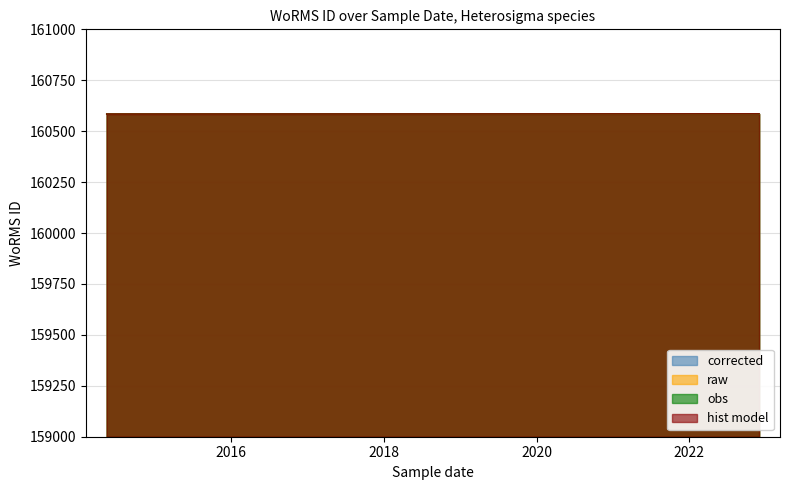

Reading right to left, extract all data points from this chart.

corrected: 160584	160584	160585
raw: 160584	160584	160585
obs: 160584	160584	160585
hist model: 160584	160584	160585